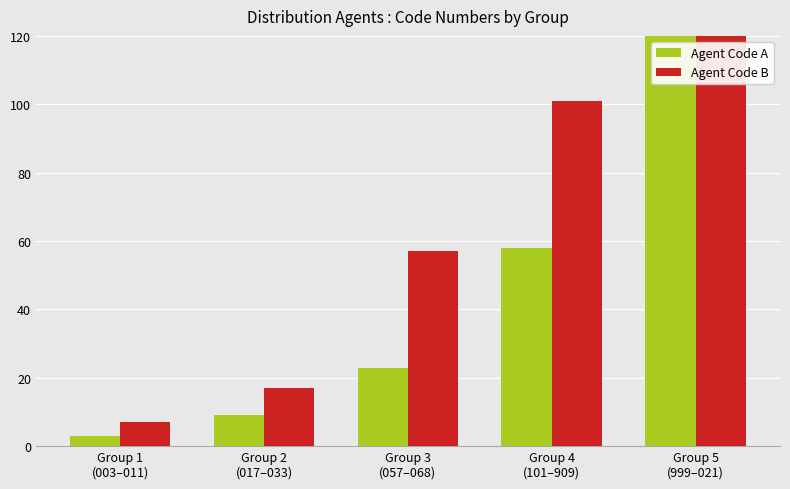

Does the chart contain any negative values?

No